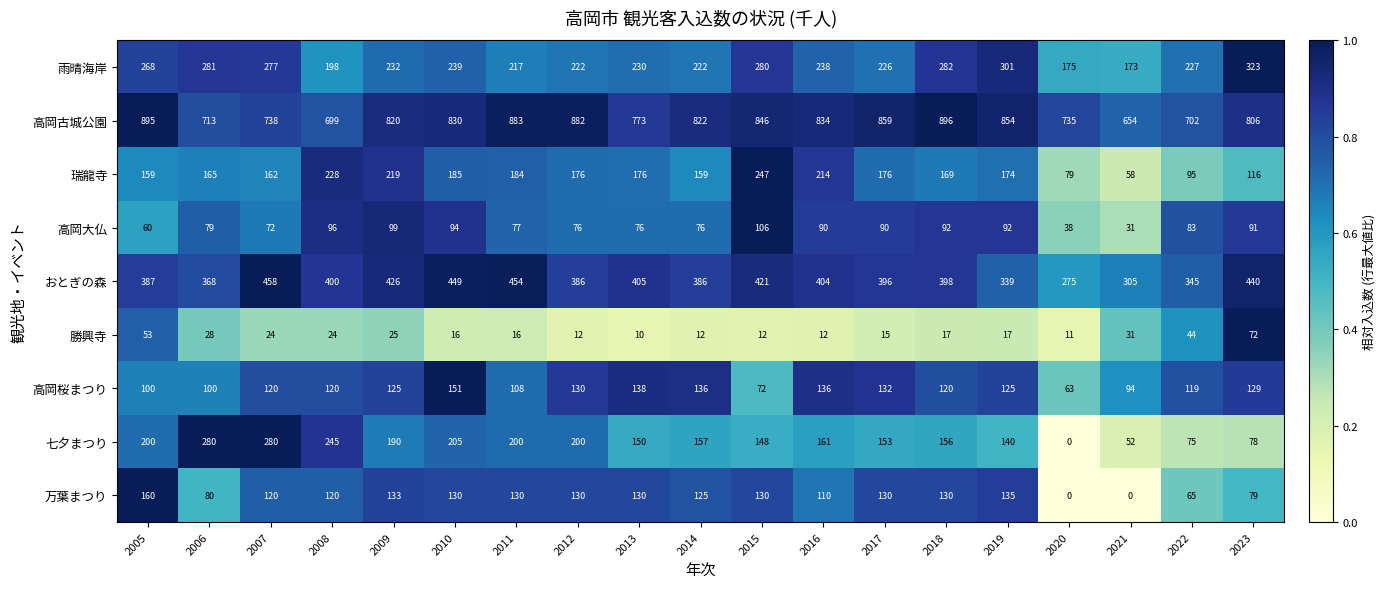

Rank the series at 2014 from lowest to highest value.

勝興寺, 高岡大仏, 万葉まつり, 高岡桜まつり, 七夕まつり, 瑞龍寺, 雨晴海岸, おとぎの森, 高岡古城公園